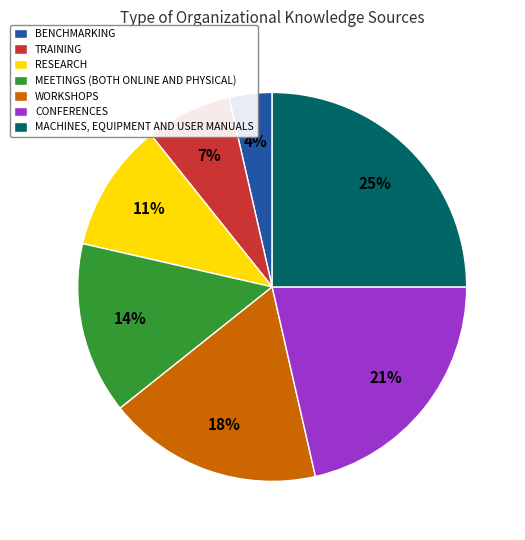

Is the sum of MEETINGS (BOTH ONLINE AND PHYSICAL) and BENCHMARKING greater than half?

No